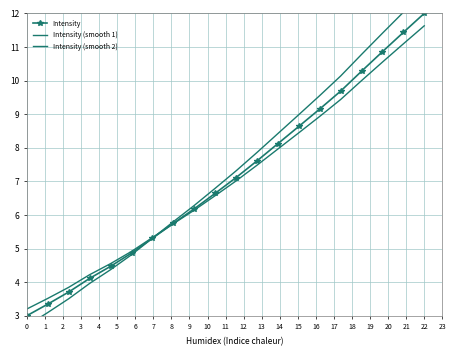

How many distinct data groups are displayed?

3